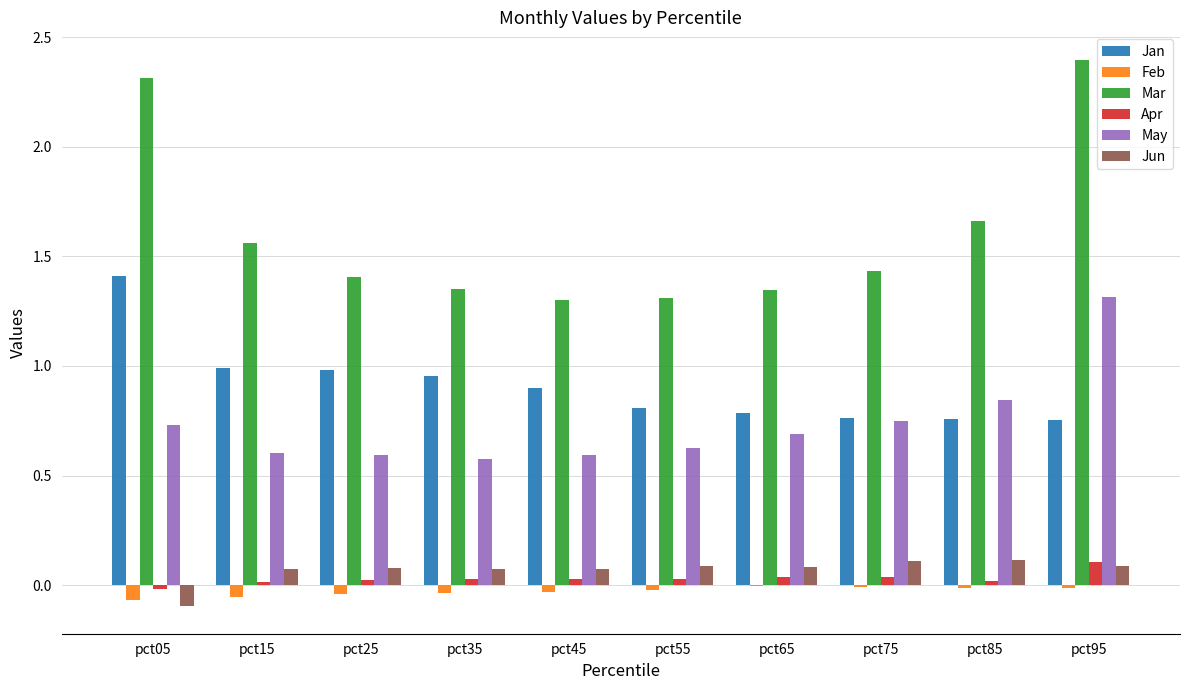

Which series changed the most between pct85 and pct95?

Mar